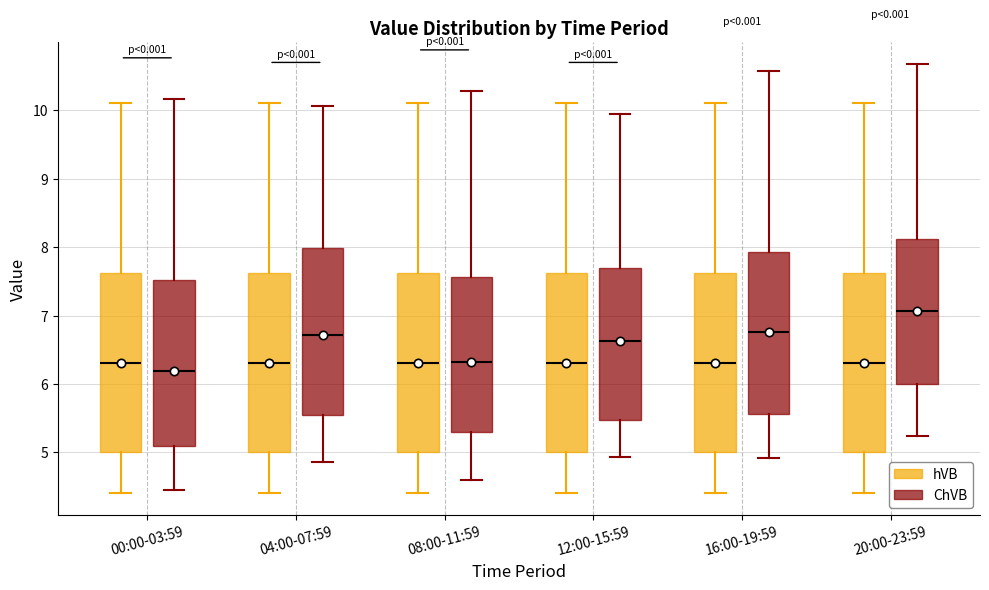

Reading left to right, read every box against the y-axis: the position of its median line, the range the box covers, and the ends of its whiskers. The values are not printed on the chart, so give them approximately, as read against the axis.

00:00-03:59 (hVB): median 6.3, box 5.0 to 7.6, whiskers 4.4 to 10.1
00:00-03:59 (ChVB): median 6.2, box 5.1 to 7.5, whiskers 4.5 to 10.2
04:00-07:59 (hVB): median 6.3, box 5.0 to 7.6, whiskers 4.4 to 10.1
04:00-07:59 (ChVB): median 6.7, box 5.5 to 8.0, whiskers 4.9 to 10.1
08:00-11:59 (hVB): median 6.3, box 5.0 to 7.6, whiskers 4.4 to 10.1
08:00-11:59 (ChVB): median 6.3, box 5.3 to 7.6, whiskers 4.6 to 10.3
12:00-15:59 (hVB): median 6.3, box 5.0 to 7.6, whiskers 4.4 to 10.1
12:00-15:59 (ChVB): median 6.6, box 5.5 to 7.7, whiskers 4.9 to 10.0
16:00-19:59 (hVB): median 6.3, box 5.0 to 7.6, whiskers 4.4 to 10.1
16:00-19:59 (ChVB): median 6.8, box 5.6 to 7.9, whiskers 4.9 to 10.6
20:00-23:59 (hVB): median 6.3, box 5.0 to 7.6, whiskers 4.4 to 10.1
20:00-23:59 (ChVB): median 7.1, box 6.0 to 8.1, whiskers 5.2 to 10.7